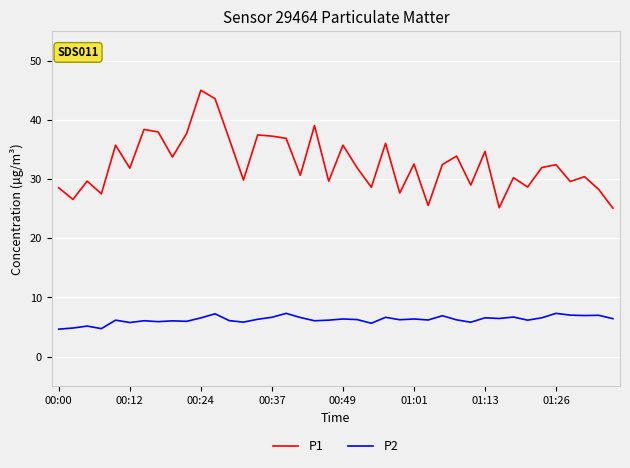

Does the chart have visible grid lines?

Yes